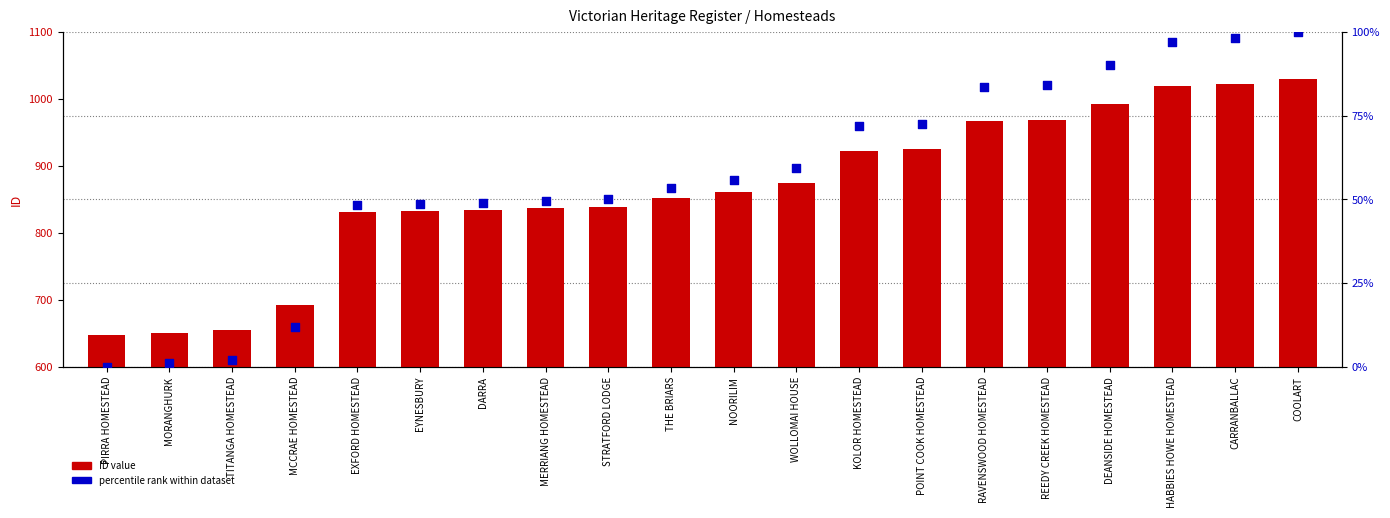

Which series has the largest Y range (max minus min)?

ID value